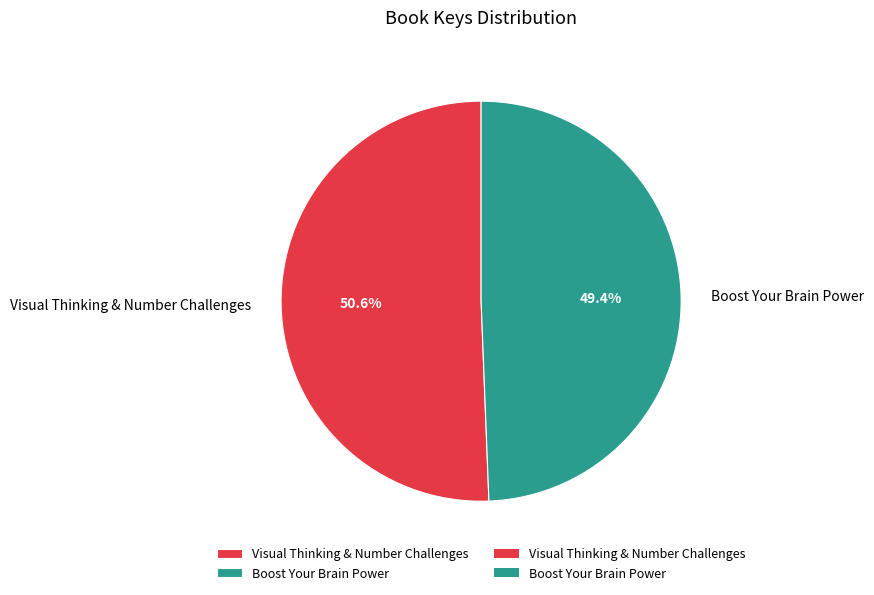

What is the smallest slice in the pie chart?

Boost Your Brain Power